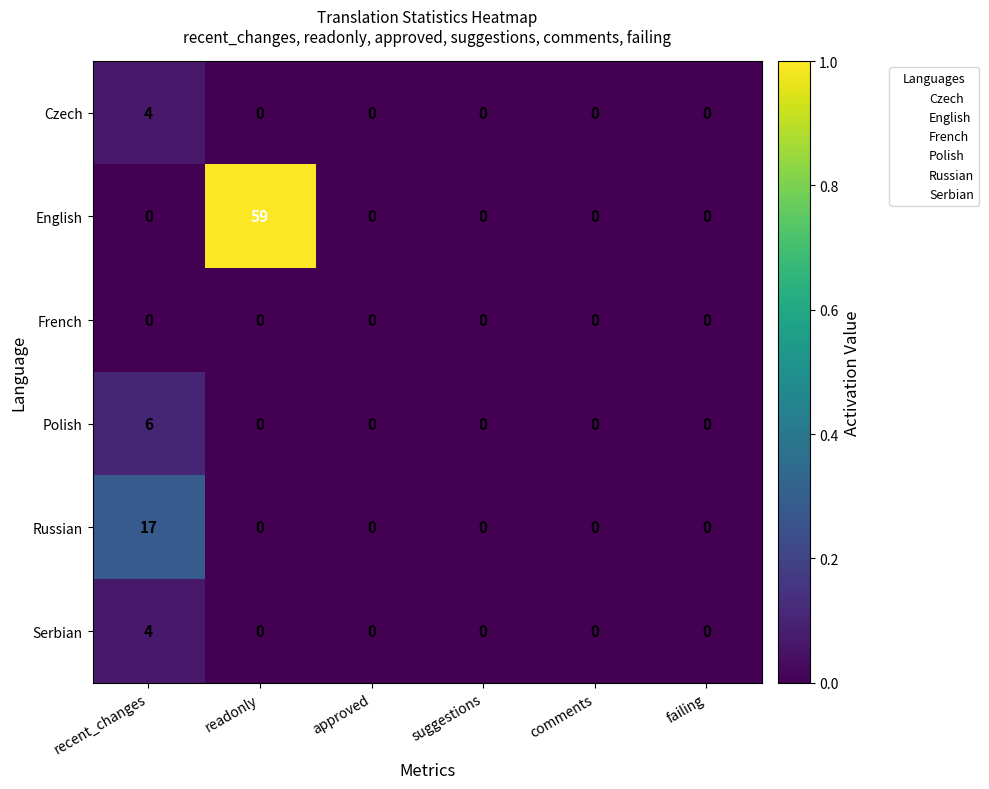

How many categories are shown in the chart?

6